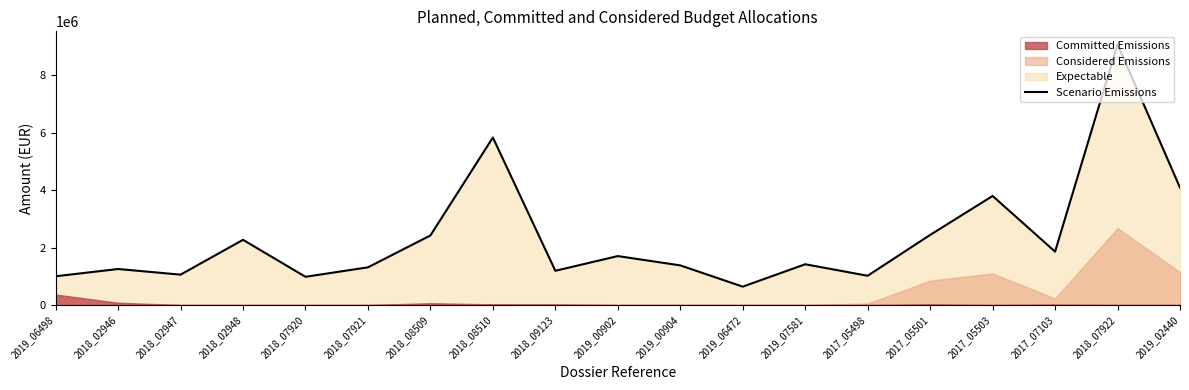

What is the greatest value displayed?

9066891.7